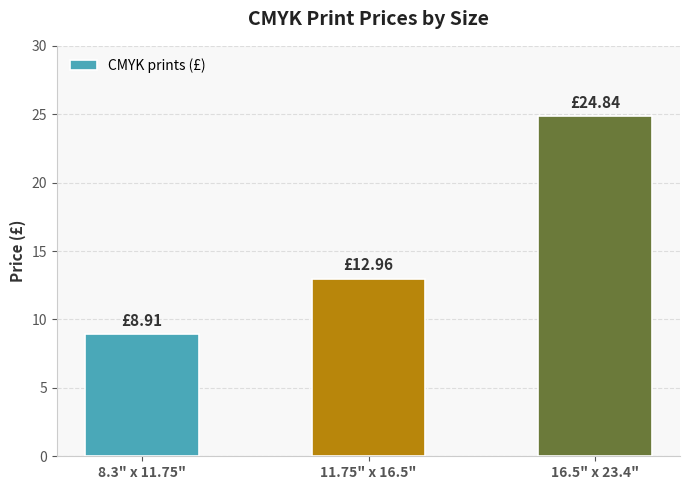

Between 16.5" x 23.4" and 11.75" x 16.5", which is larger?

16.5" x 23.4"